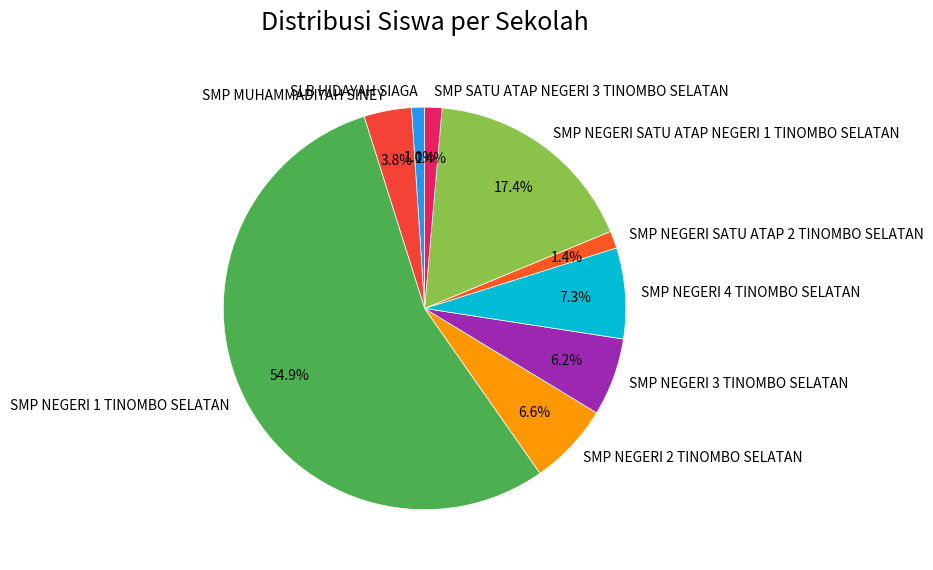

Does SMP NEGERI 1 TINOMBO SELATAN represent more than half of the total?

Yes